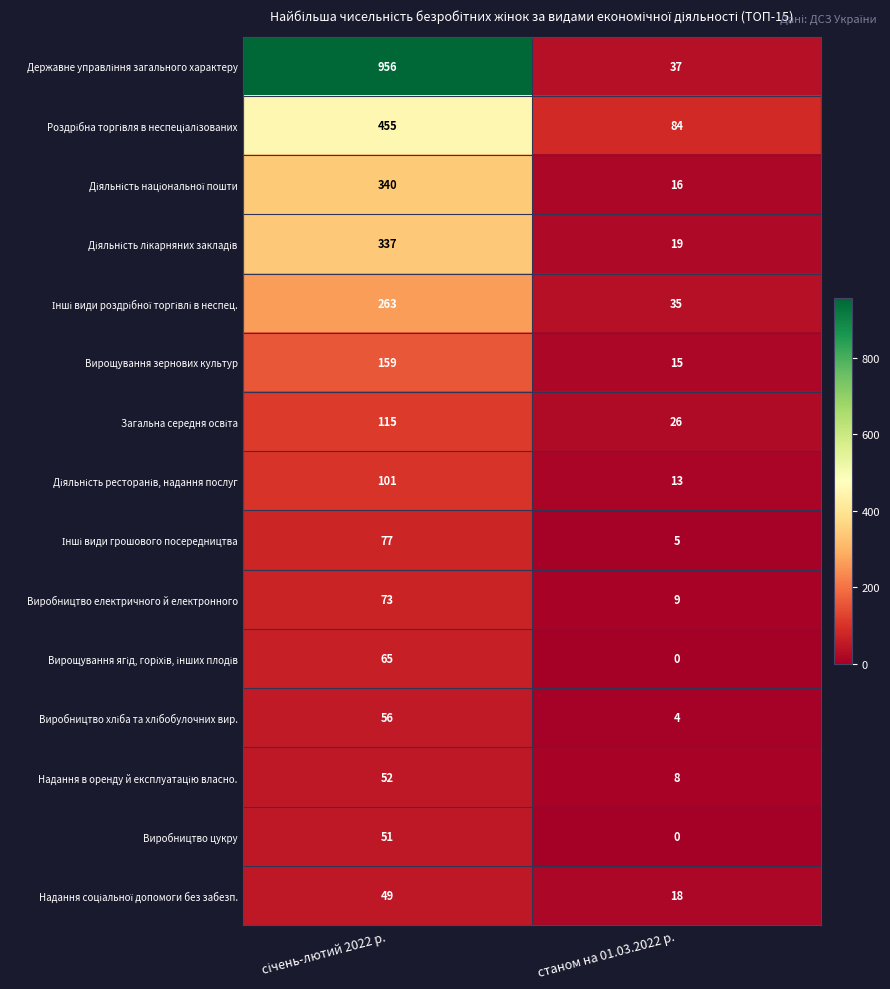

What is the spread (max minus min) of values at станом на 01.03.2022 р.?

84